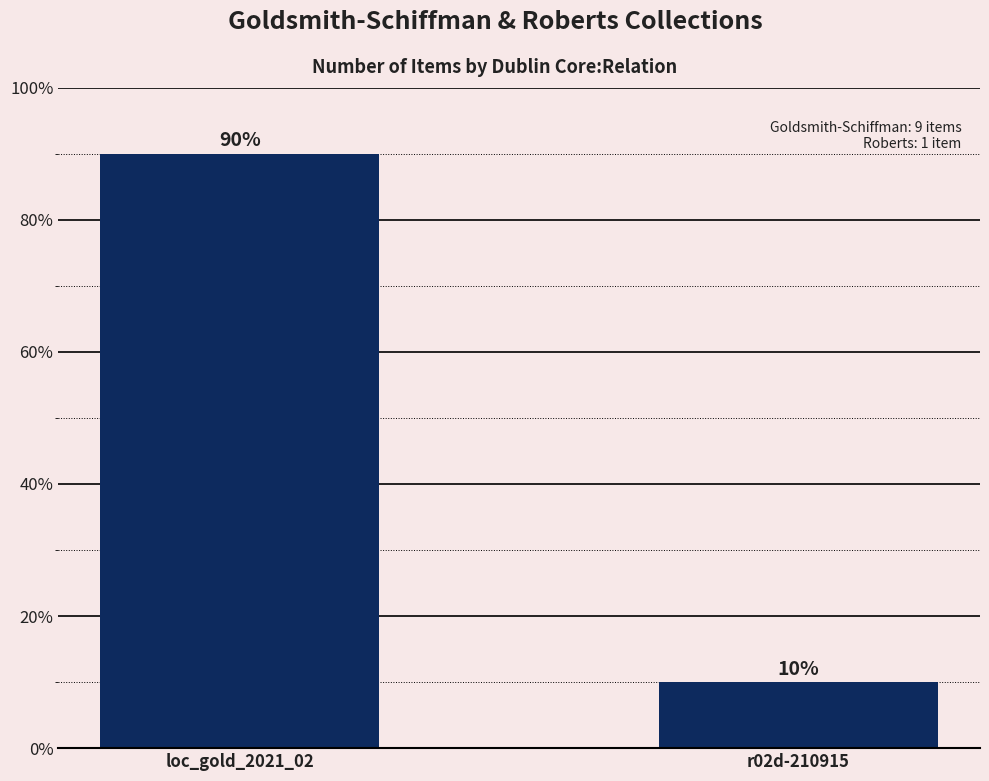

What is the greatest value displayed?

90